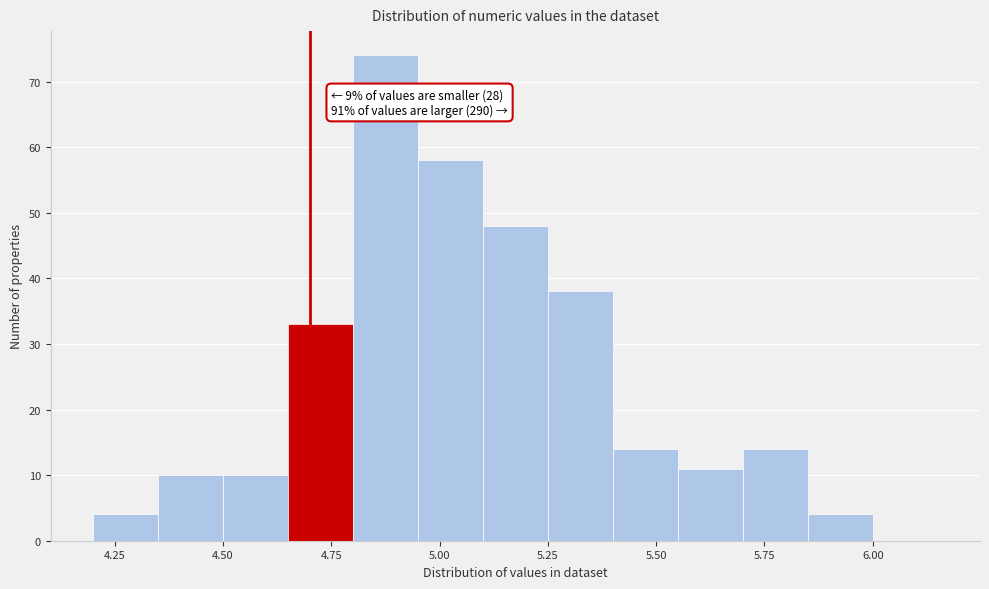

Read against the x-axis, roughly where is the centre of the tallest bar?

4.90